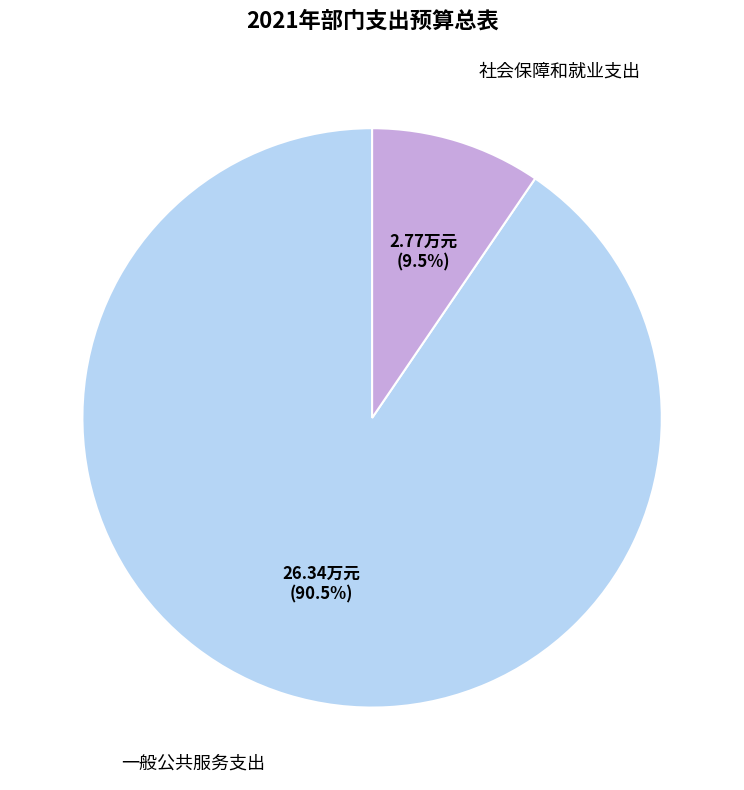

Which category has the smallest portion of the pie?

社会保障和就业支出